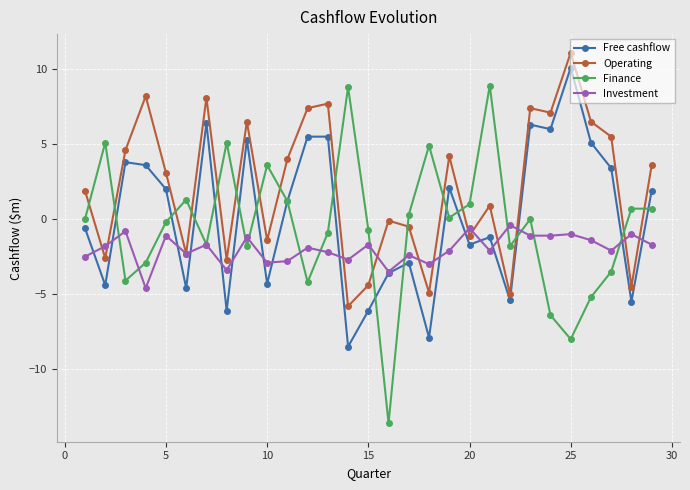

How many data points does each series have?

29